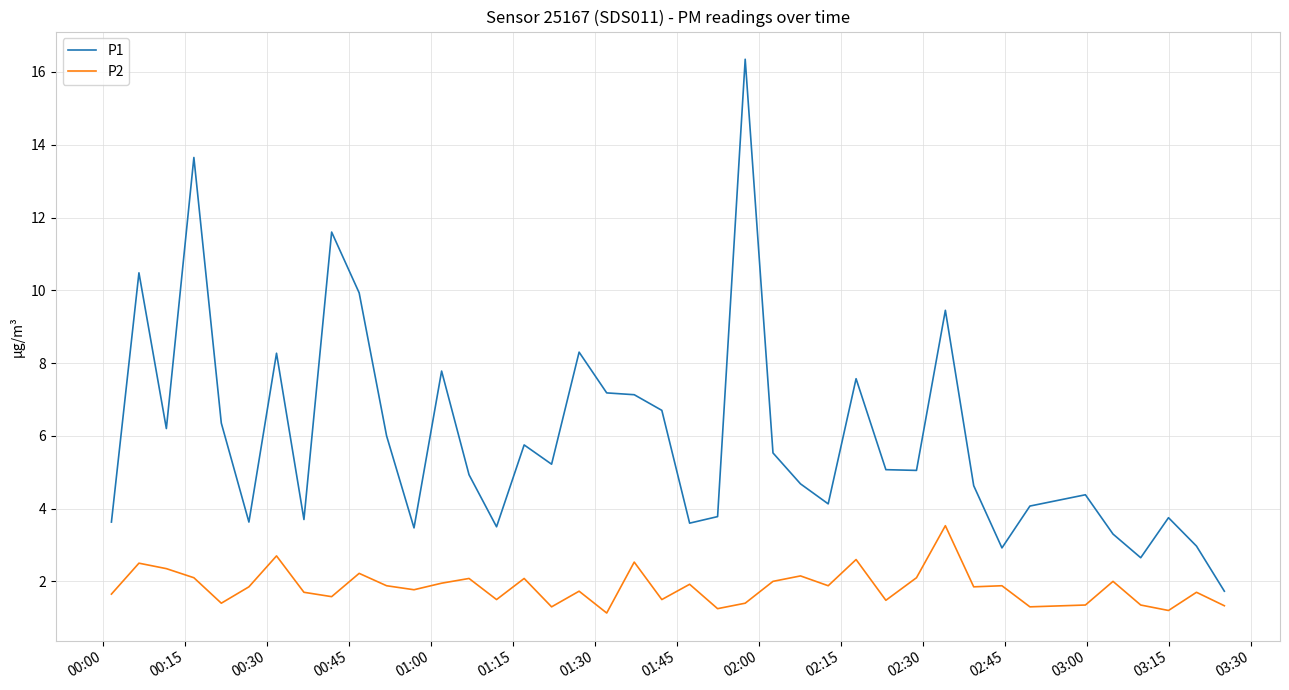

What is the minimum value for P2?

1.1